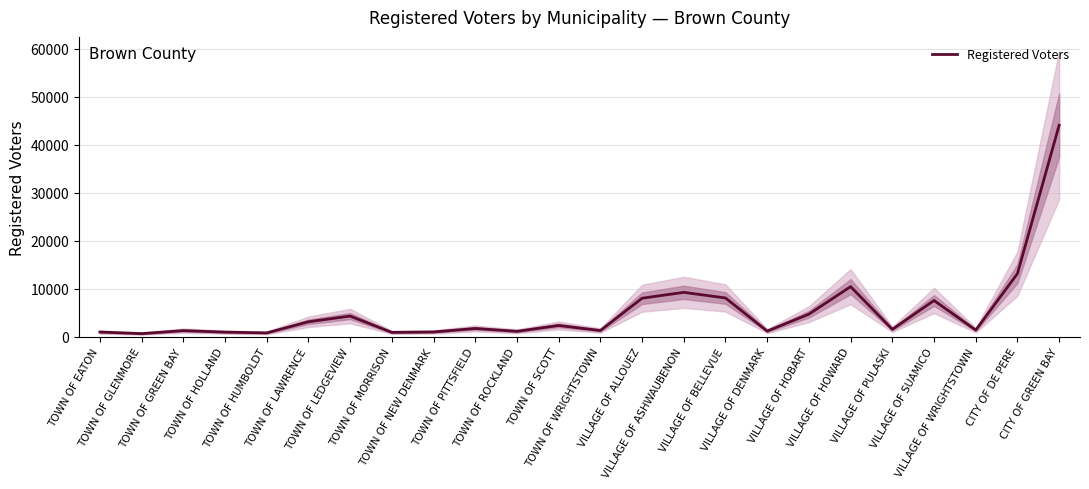

Is this an area chart (filled region under the line)?

No